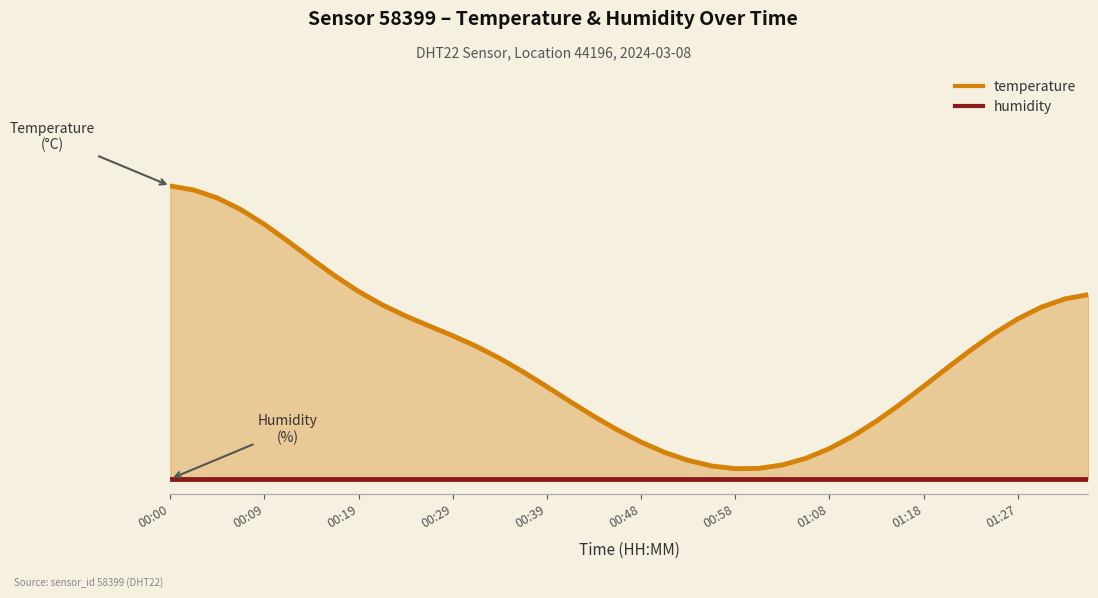

Read the value at 00:07.

0.9